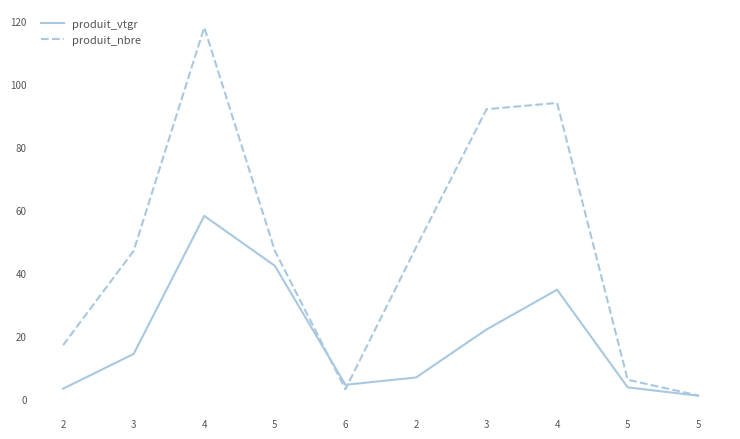

How many times do produit_vtgr and produit_nbre cross each other?

2